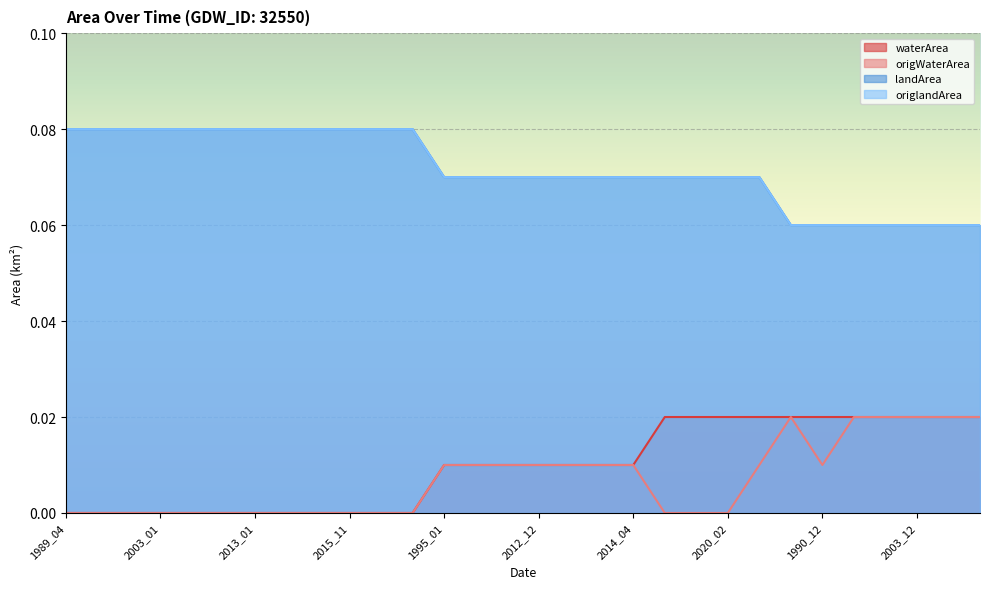

What is the label of the 14th point from the right?

2013_10